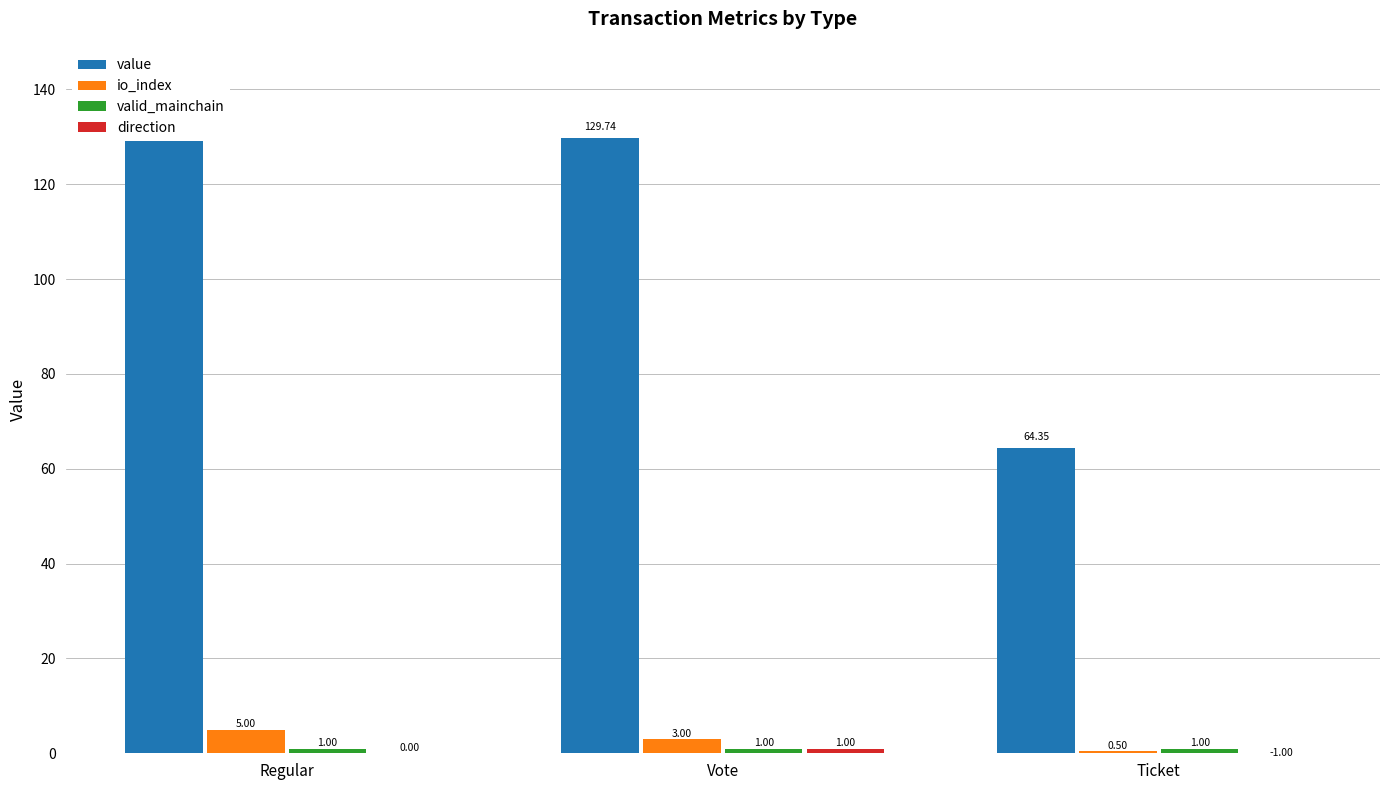

How many bars are there in total?

12